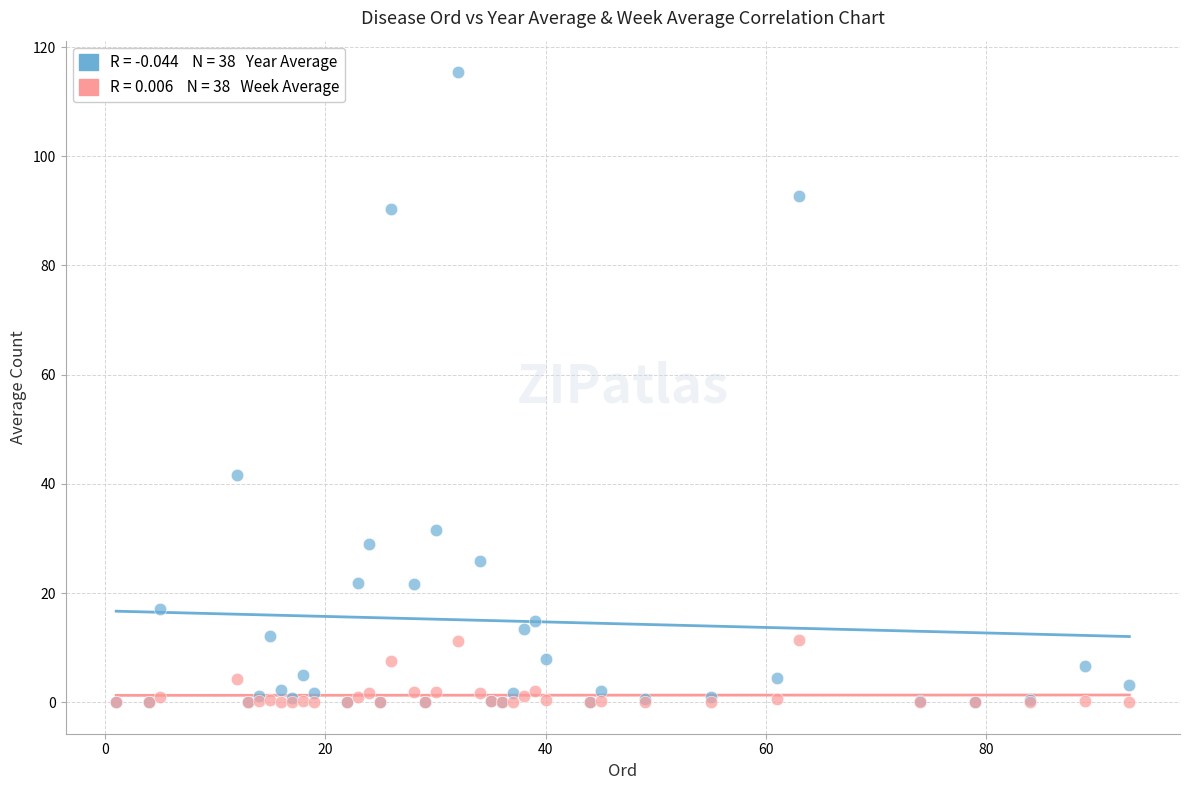

Across all series, what Y value is closest to 57?

41.6